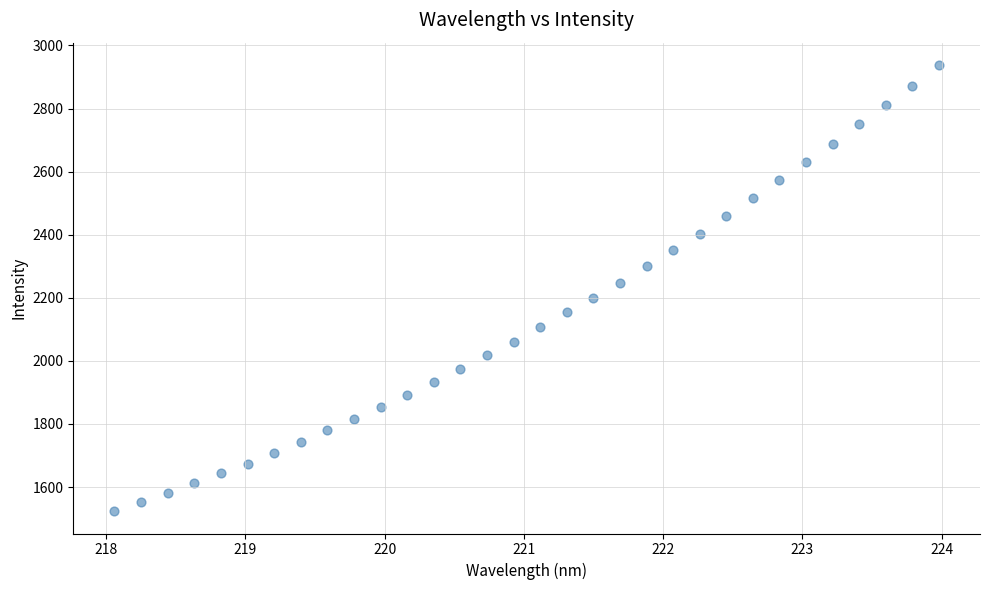

What is the range of Y values (max minus min)?

1414.5